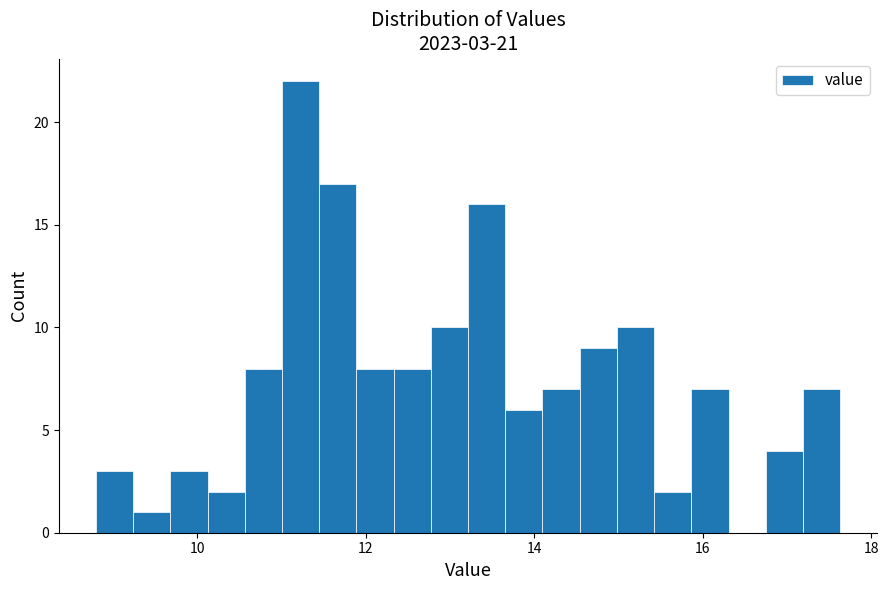

Around what value on the x-axis is the tallest bar? Give the approximate position of its centre, as read against the axis.

11.2